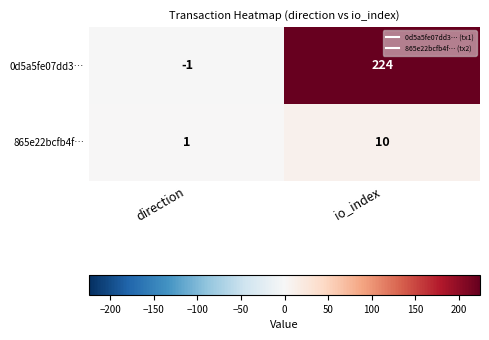

True or false: 865e22bcfb4f… has a value of 3 at io_index.

False